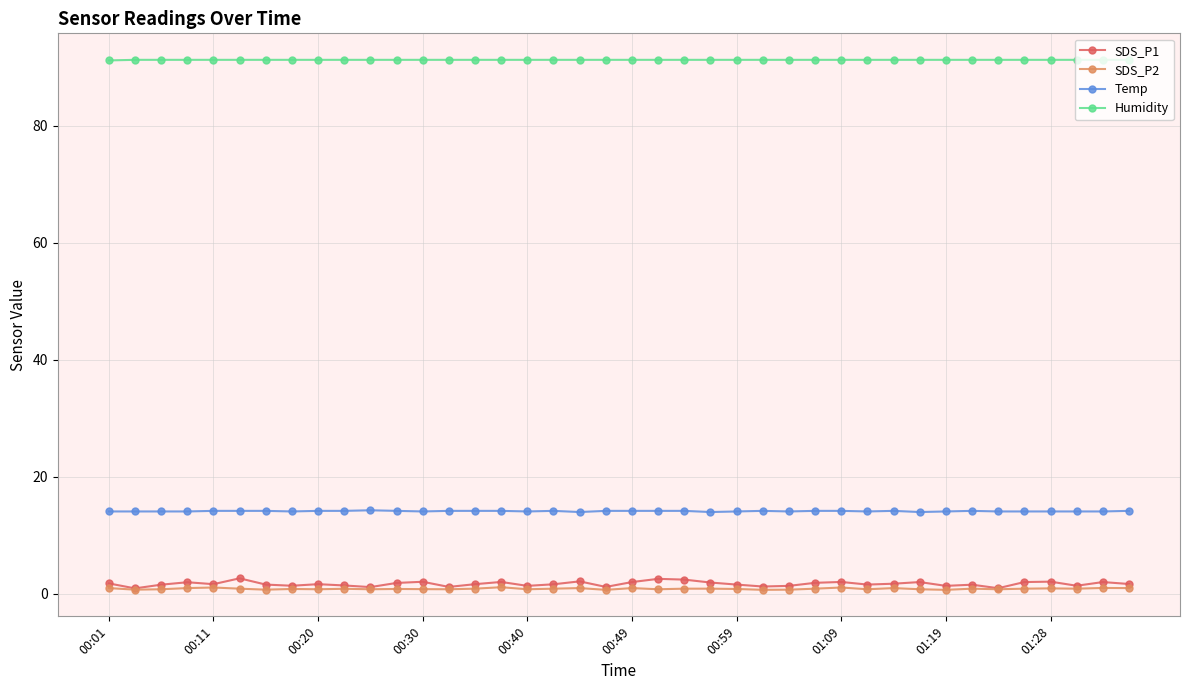

List the series in order of their peak value, lowest first.

SDS_P2, SDS_P1, Temp, Humidity